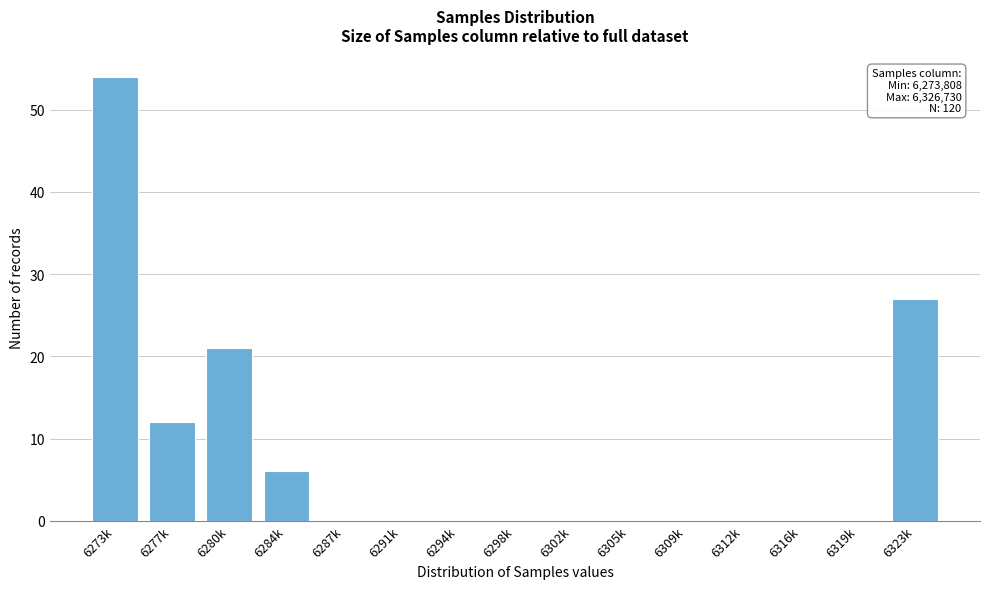

Reading left to right, extract all data points from this chart.

6273k=54	6277k=12	6280k=21	6284k=6	6287k=0	6291k=0	6294k=0	6298k=0	6302k=0	6305k=0	6309k=0	6312k=0	6316k=0	6319k=0	6323k=27